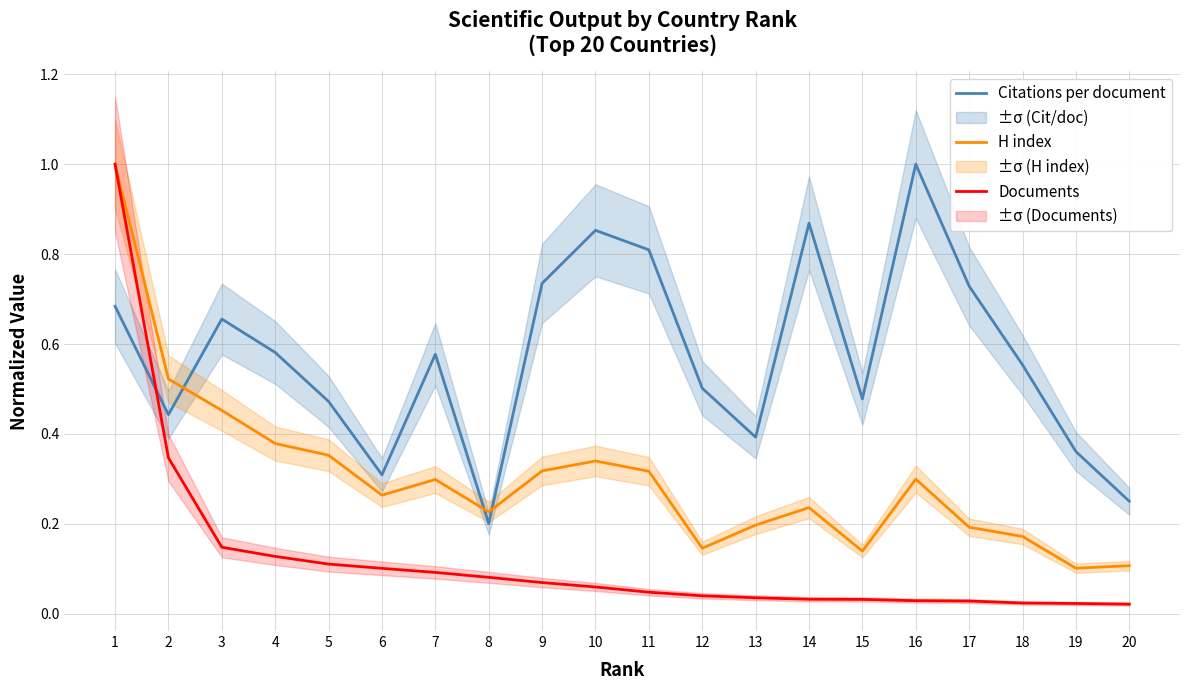

How many lines are shown in the chart?

3